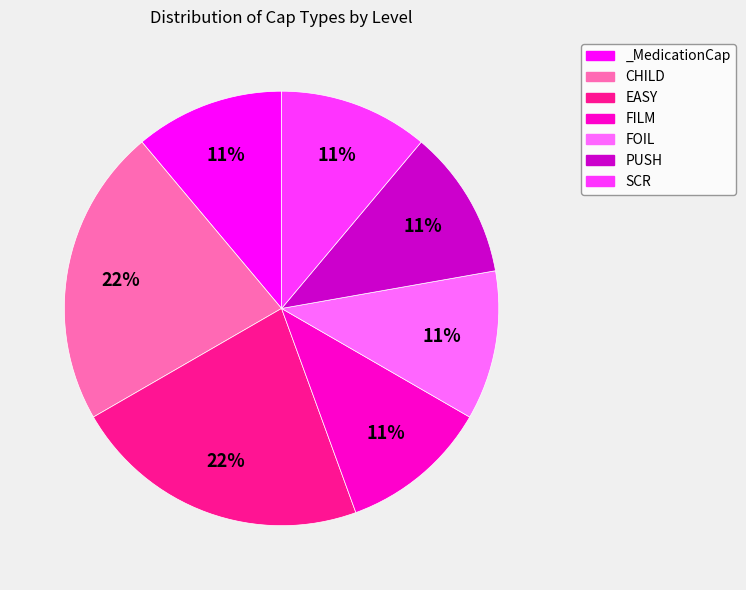

To the nearest percent, what is the difference between the largest and smallest slice percentages?

11%